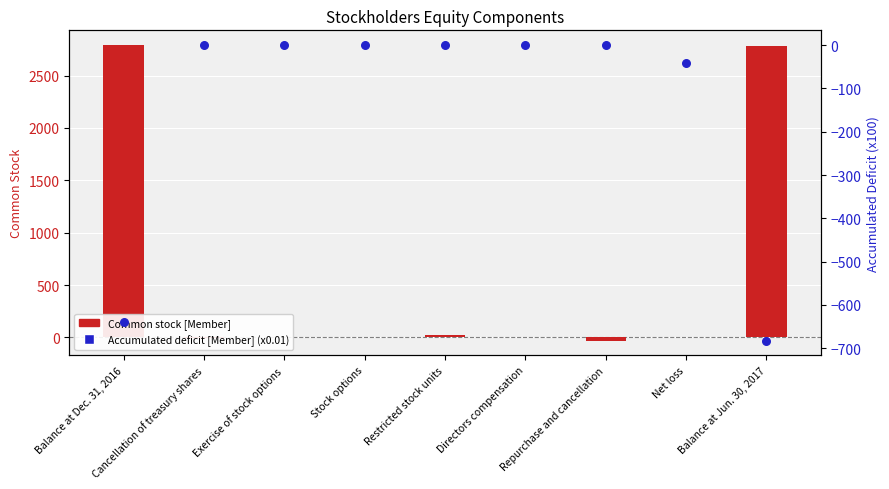

Which series has the largest Y range (max minus min)?

Common stock [Member]